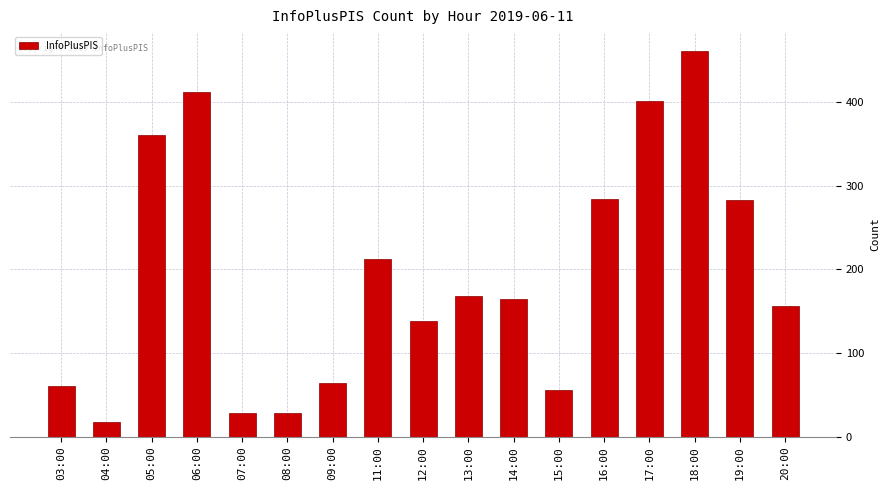

Which category has the lowest value across all series?

04:00